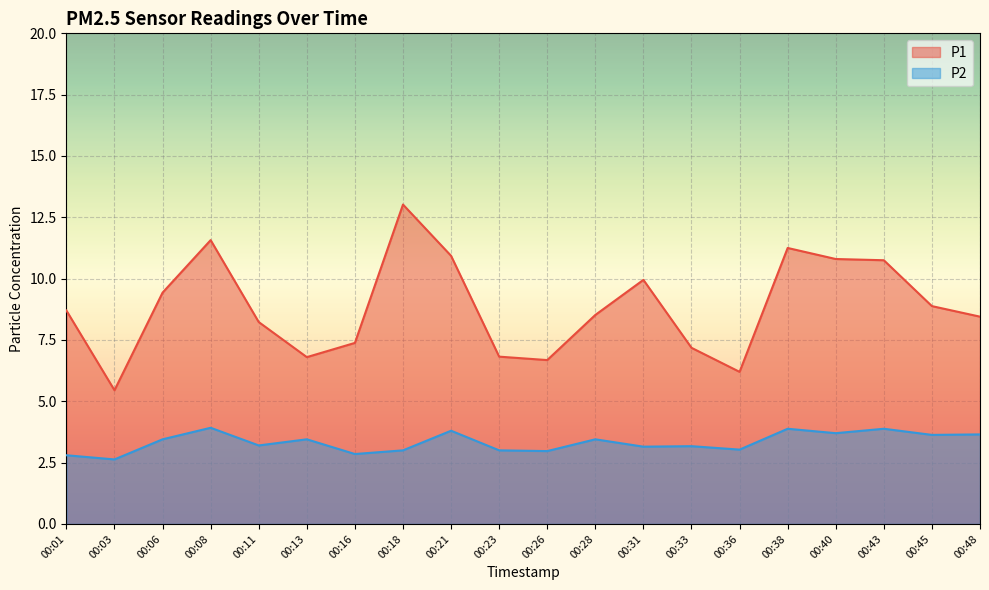

What is the value of the P2 point at the 7th from the left?

2.9